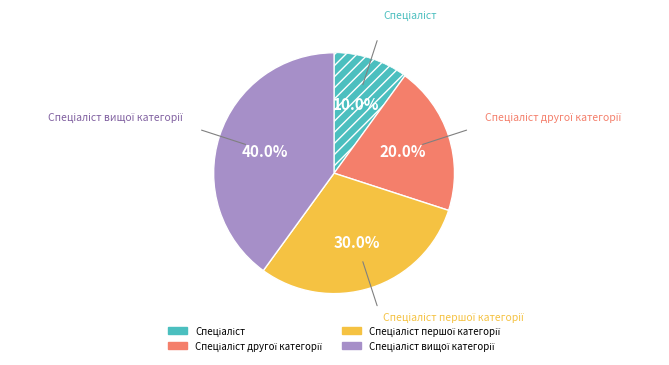

Is there a majority slice in this chart?

No